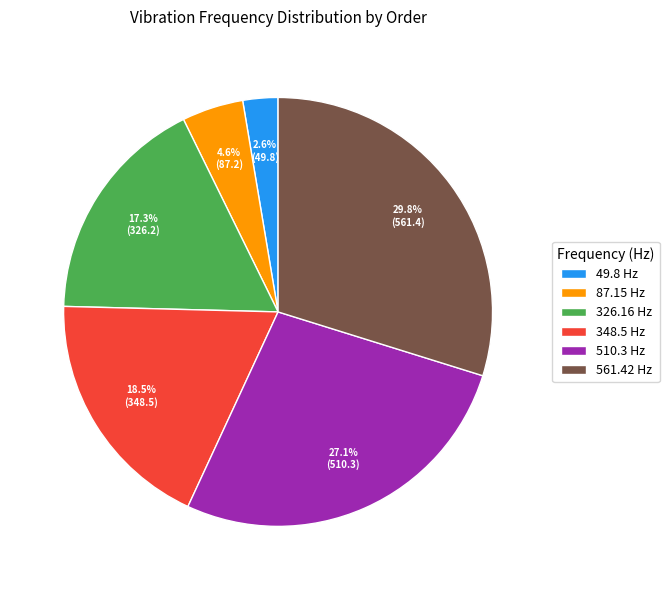

How many segments does this pie chart have?

6